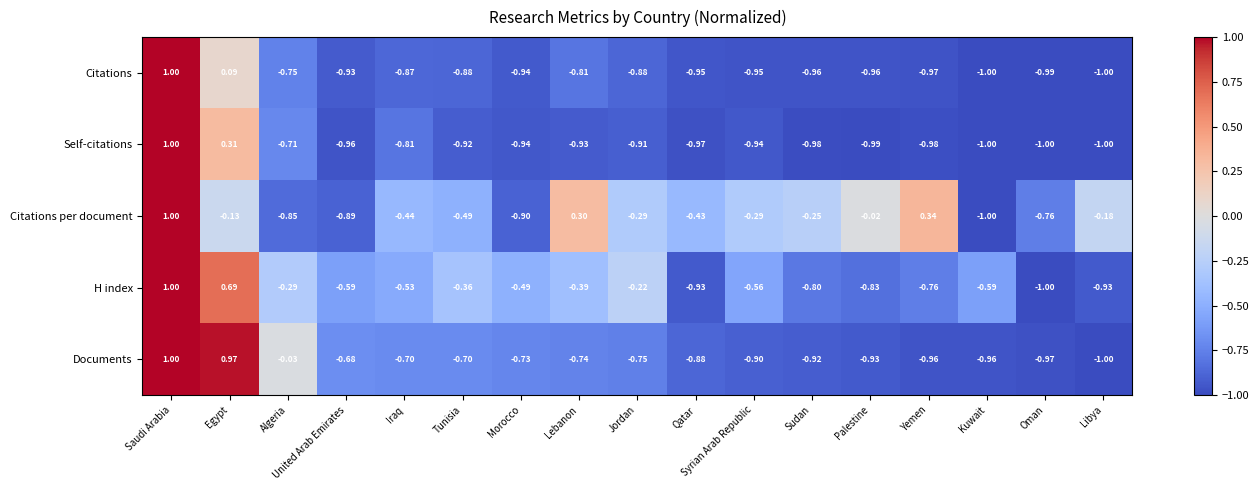

At which label does Documents first exceed 0?

Saudi Arabia